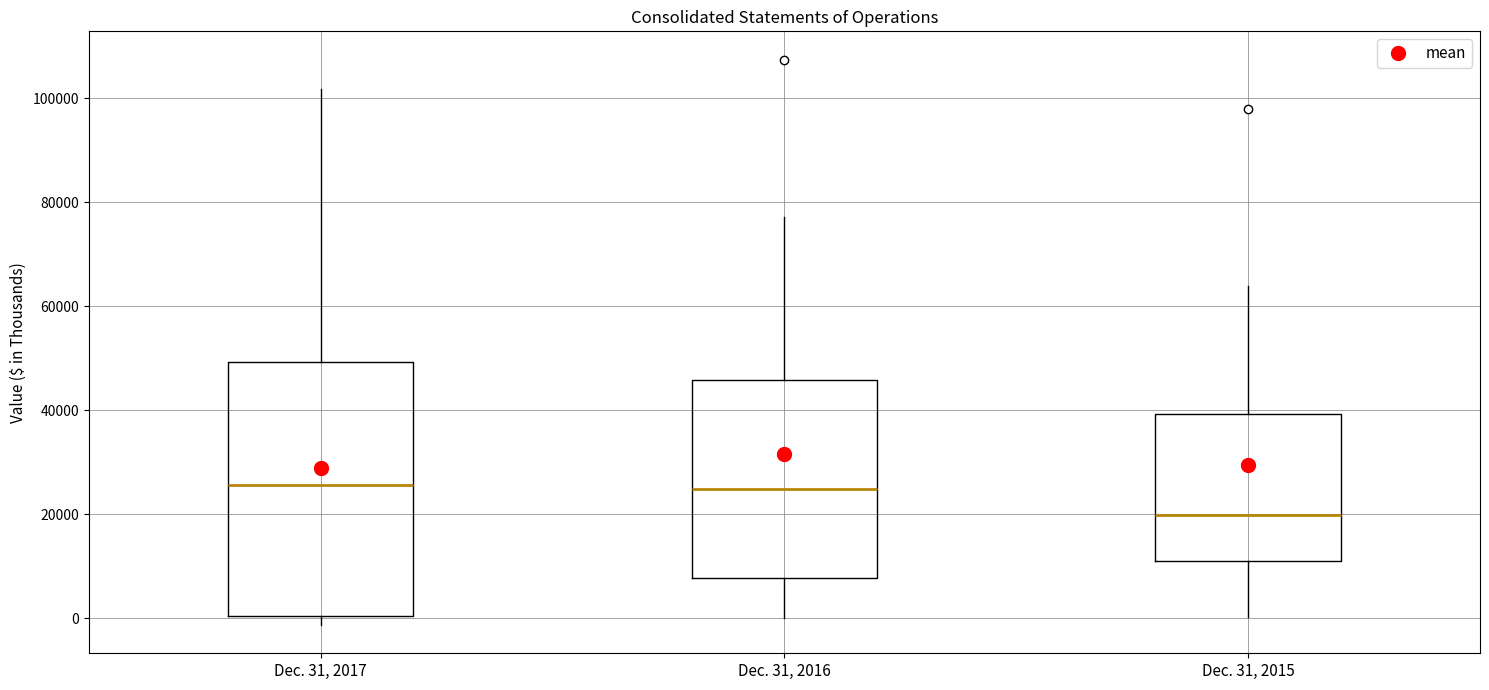

Which box is the tallest, from its lower edge to its upper edge?

Dec. 31, 2017